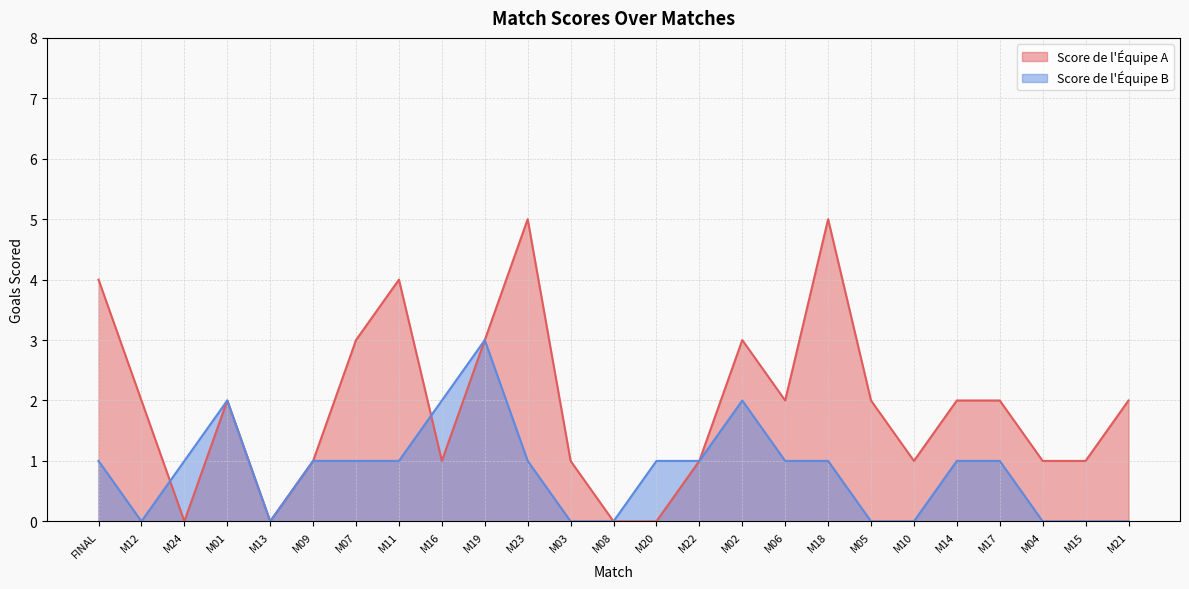

True or false: Score de l'Équipe A and Score de l'Équipe B cross at least once.

True